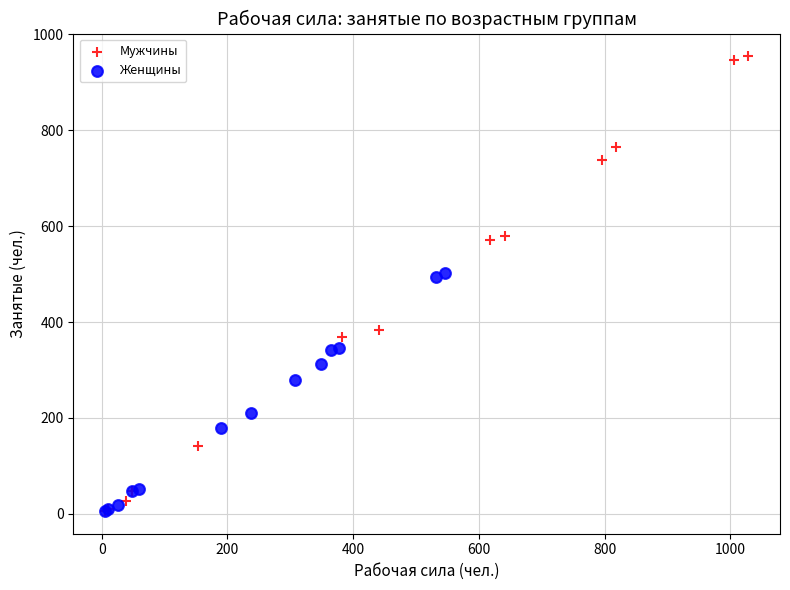

Which series has the largest Y range (max minus min)?

Мужчины